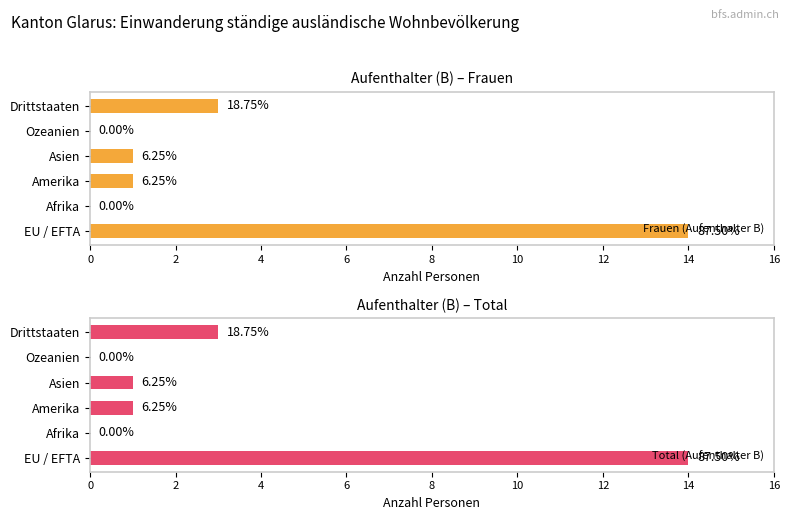

How many data points in Total (Aufenthalter B) are less than 1?

2